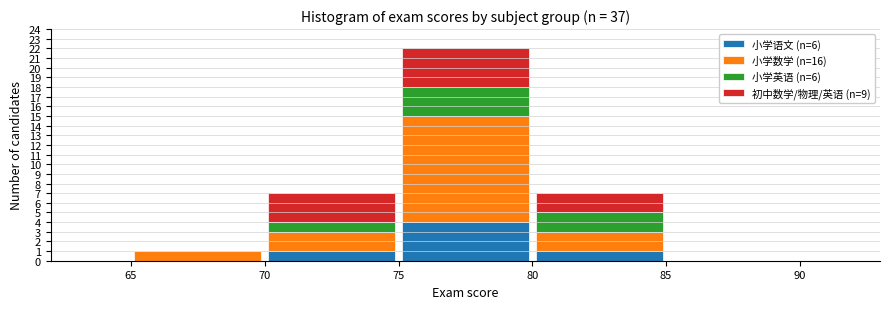

What is the total height of the stacked bar covering 65 to 70 on the x-axis? The values are not printed on the chart, so give them approximately, as read against the axis.

1